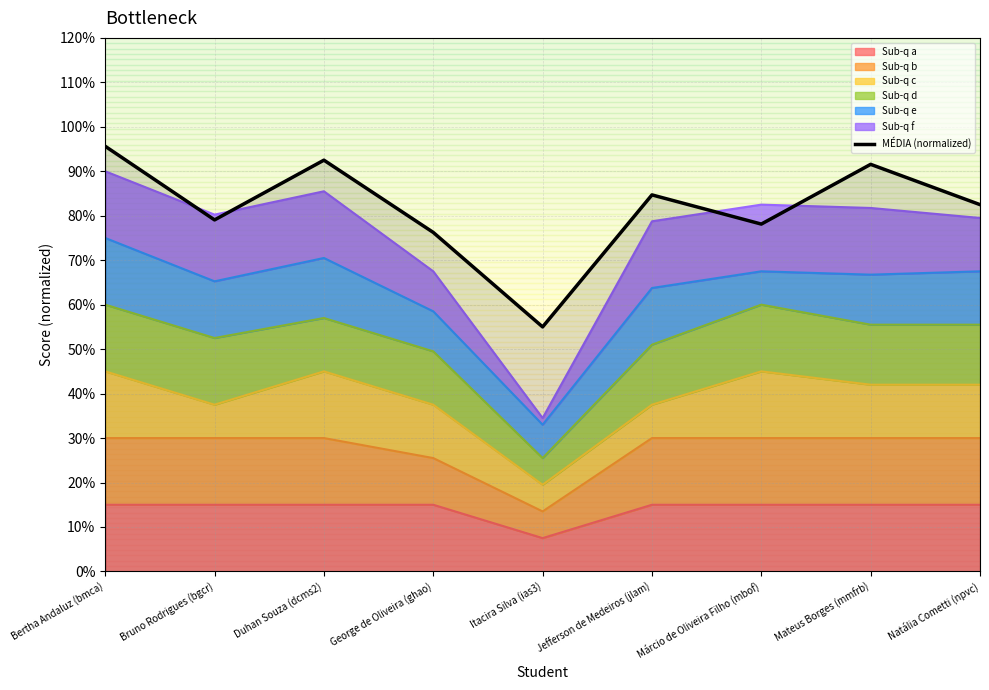

What is the label of the 6th point from the right?

George de Oliveira (ghao)